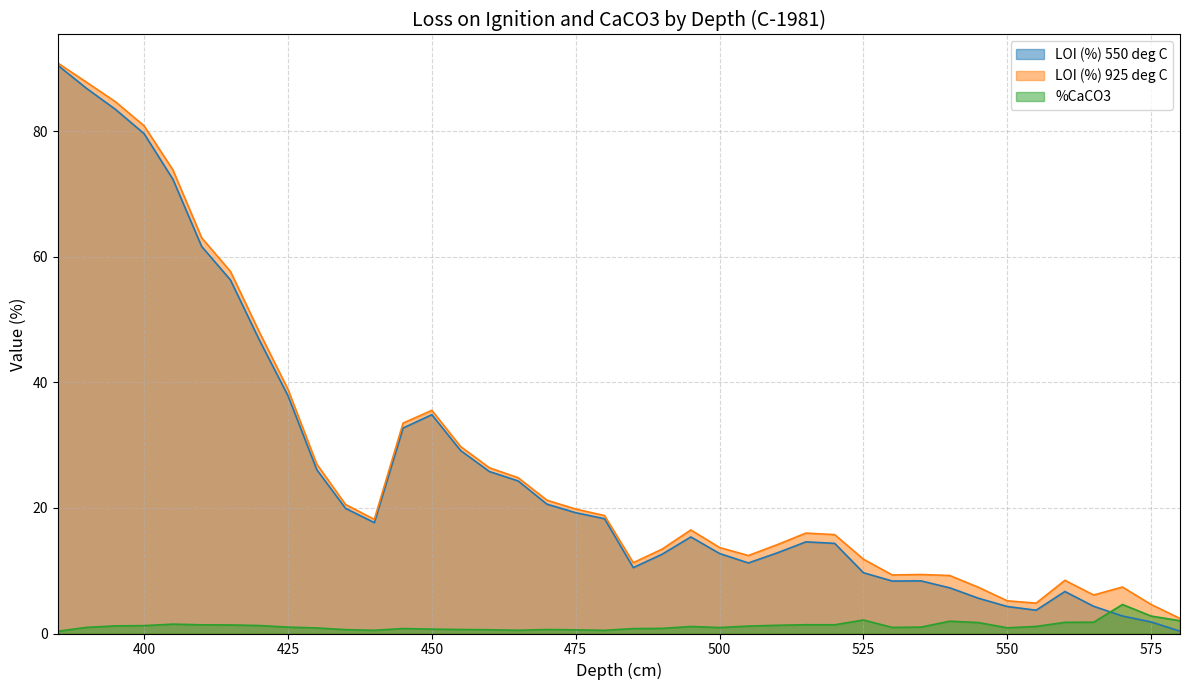

True or false: %CaCO3 has a value of 0.8 at 470.

False